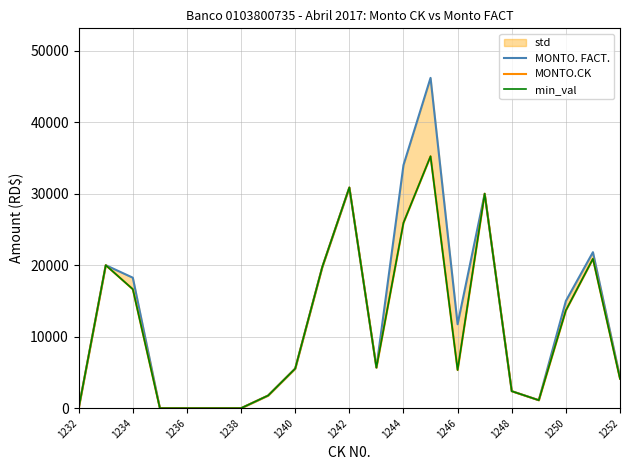

What is the sum of all MONTO. FACT. values?

268439.3